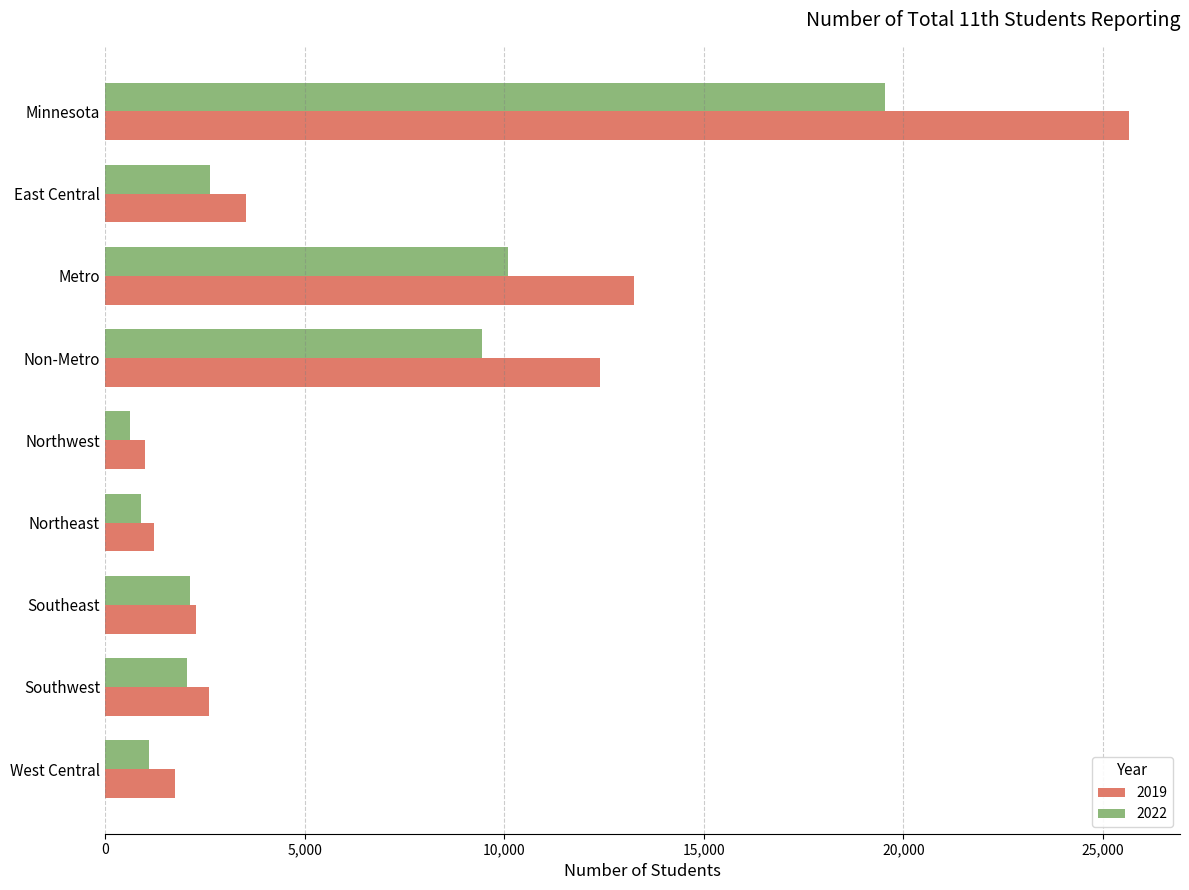

Which series has the widest spread of values?

2019